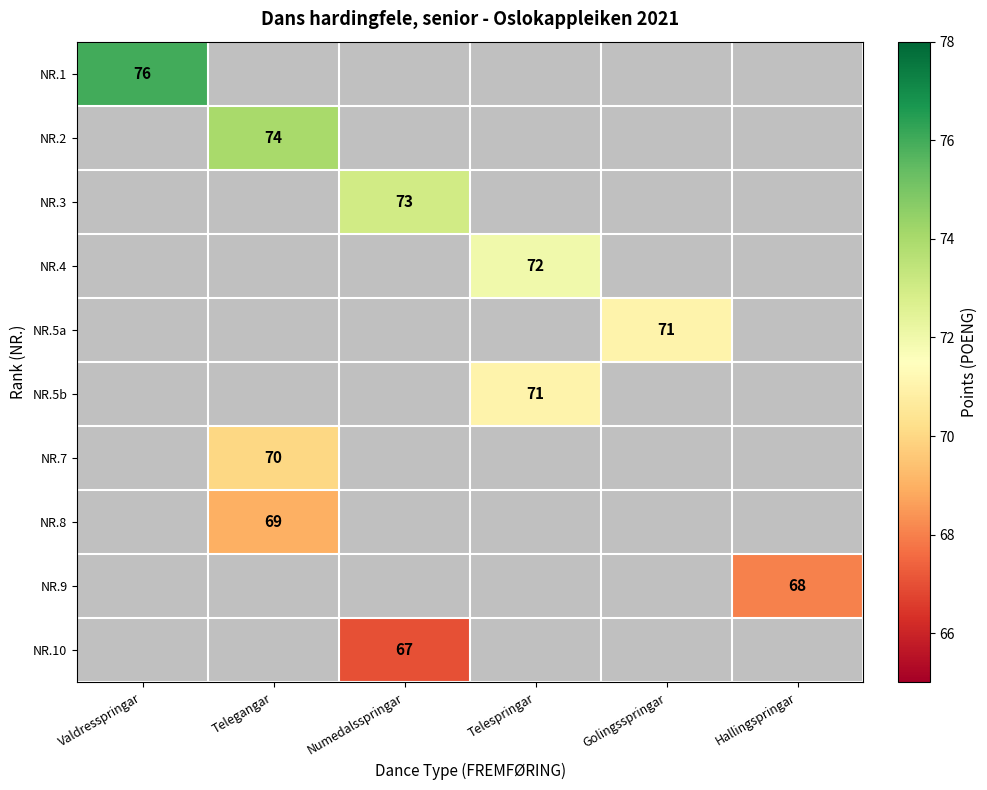

Between Telespringar and Valdresspringar, which is larger?

Valdresspringar